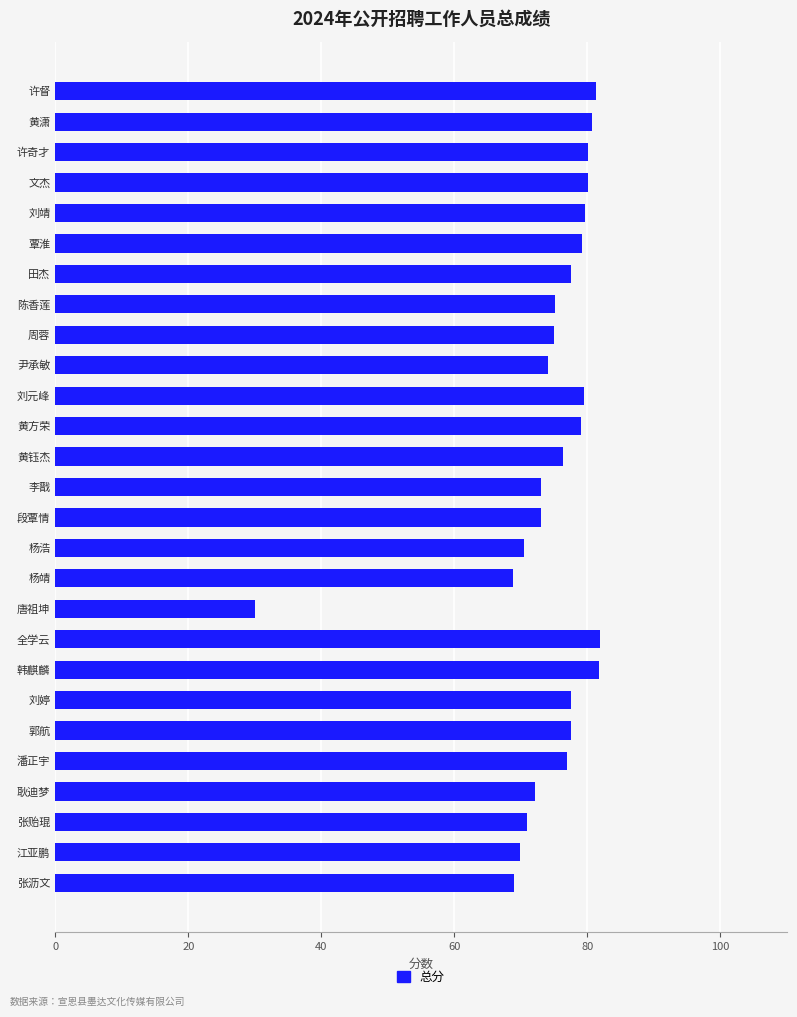

What is the difference between the second highest and second lowest values?

12.8